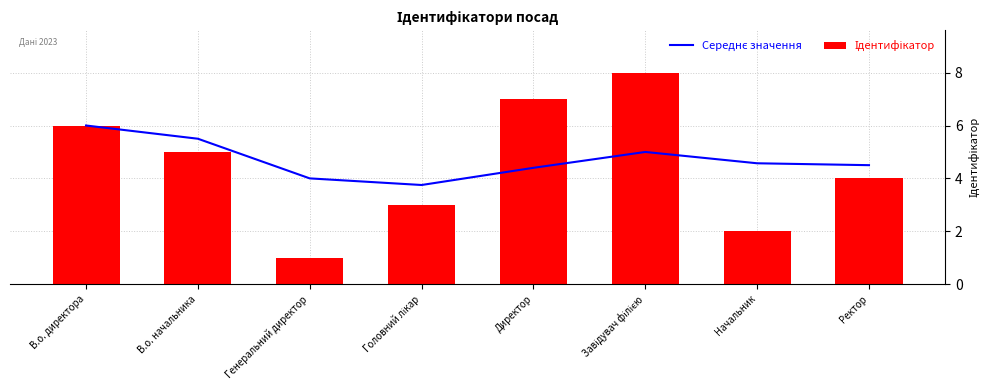

Reading right to left, what are all the values shown in this chart?

Середнє значення: Ректор=4.5	Начальник=4.6	Завідувач філією=5.0	Директор=4.4	Головний лікар=3.8	Генеральний директор=4.0	В.о. начальника=5.5	В.о. директора=6.0
Ідентифікатор: Ректор=4.0	Начальник=2.0	Завідувач філією=8.0	Директор=7.0	Головний лікар=3.0	Генеральний директор=1.0	В.о. начальника=5.0	В.о. директора=6.0